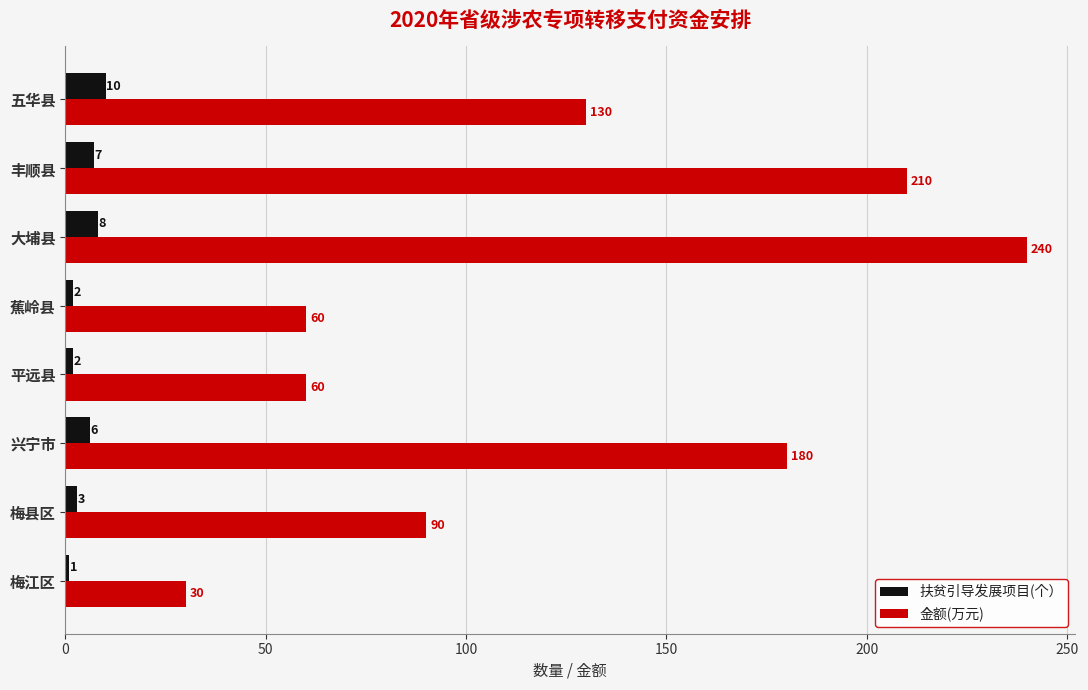

At which label is 金额(万元) closest to 135?

五华县